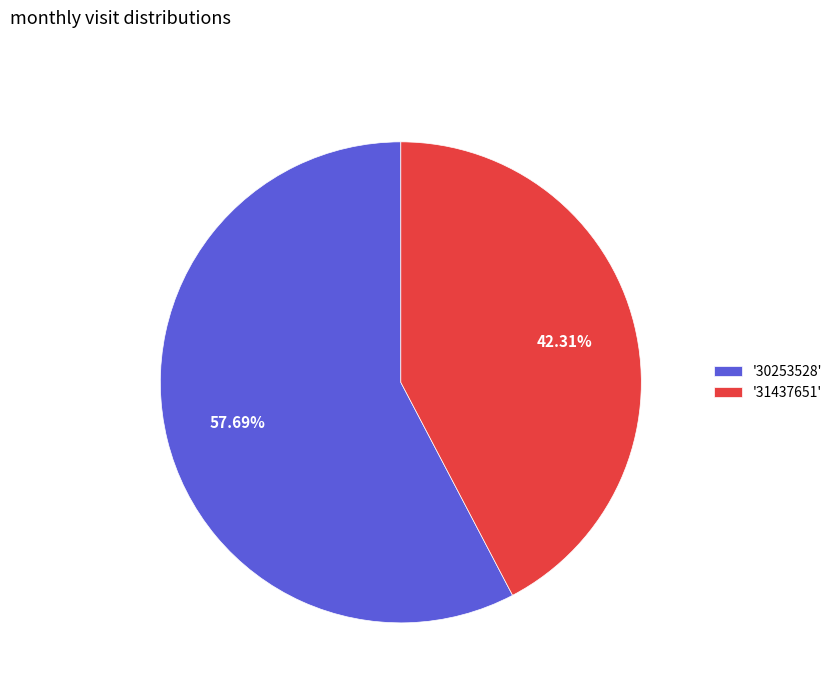

Which has a higher value, '30253528' or '31437651'?

'30253528'